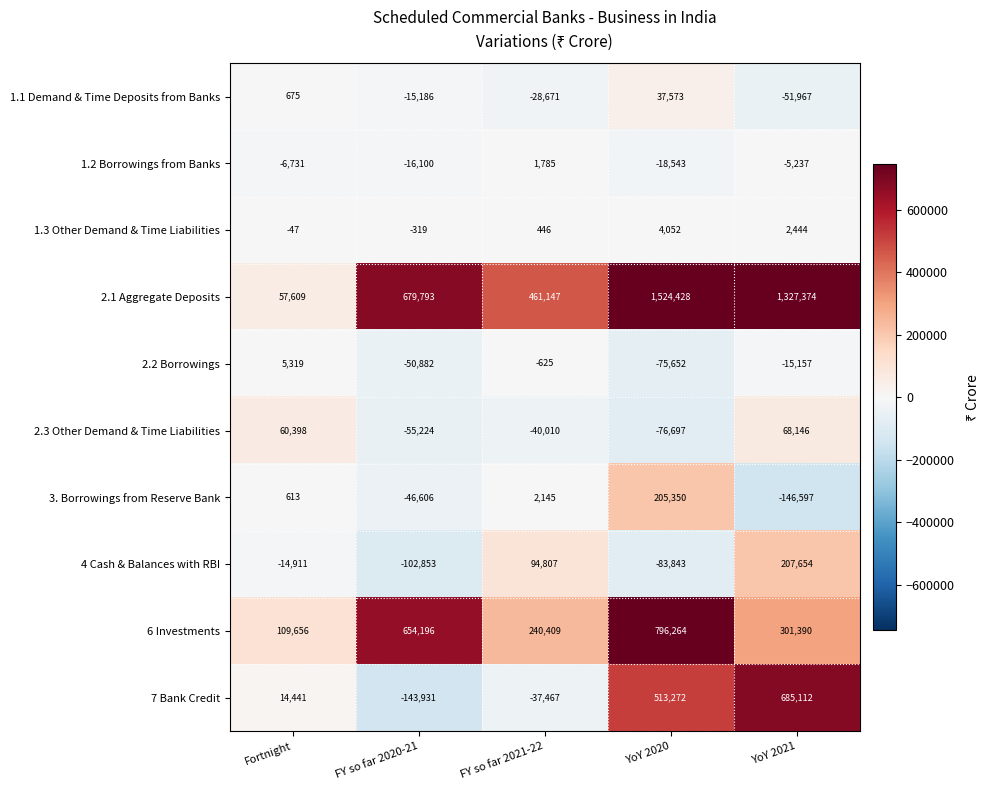

The 6 Investments series shows 654196 at FY so far 2020-21. True or false?

True